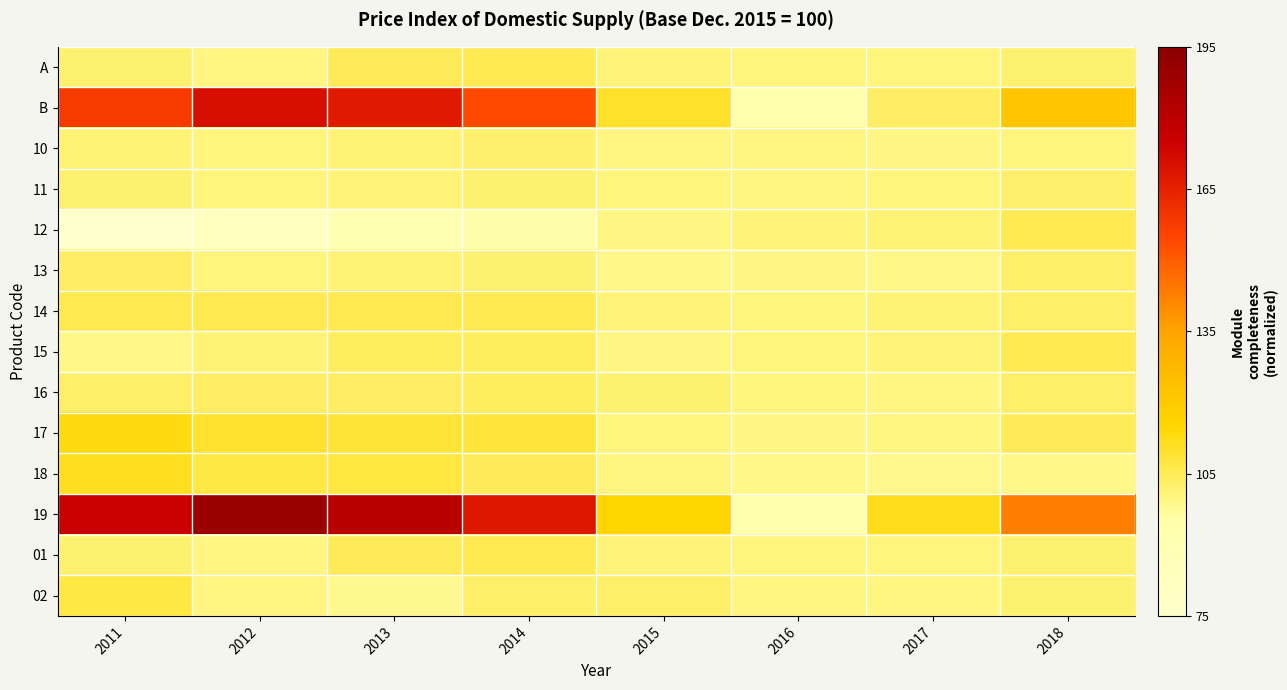

Rank the series at 2016 from lowest to highest value.

19, B, 18, 17, 13, 10, 02, 11, A, 01, 14, 16, 15, 12